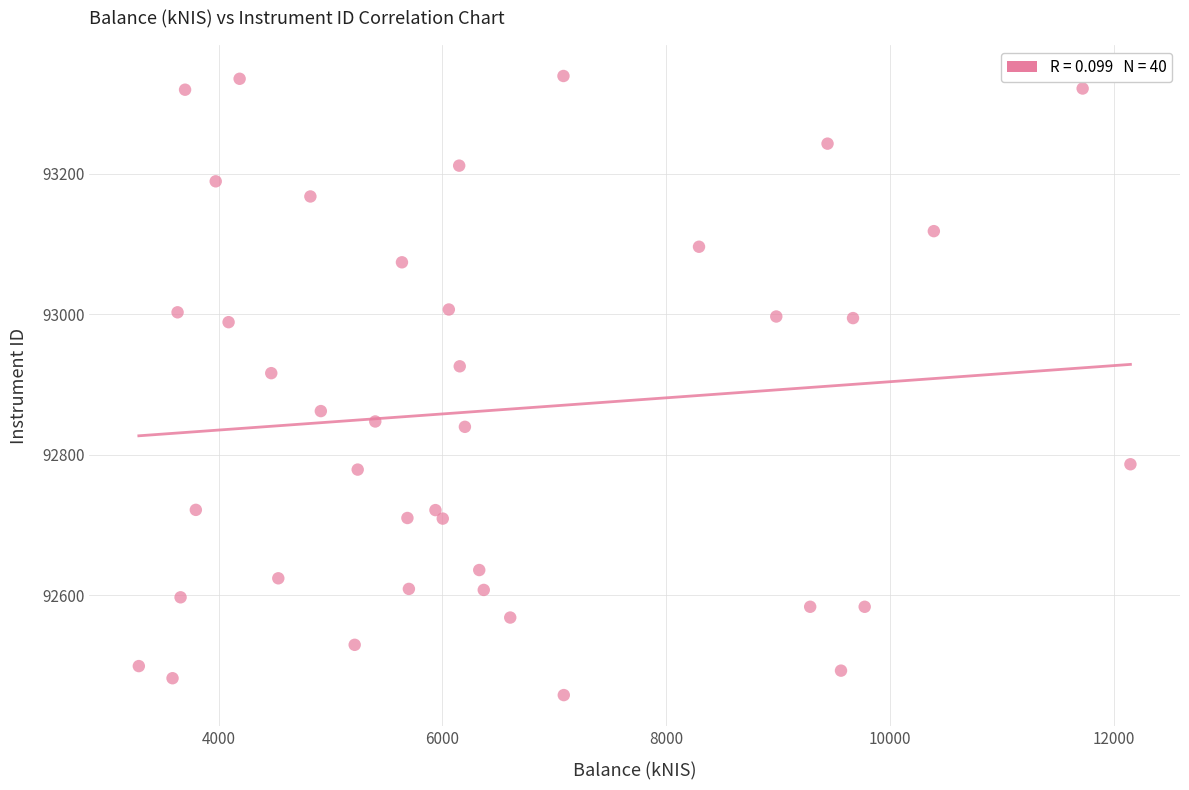

What Y value in the scatter plot is closest to 92898?

92916.2